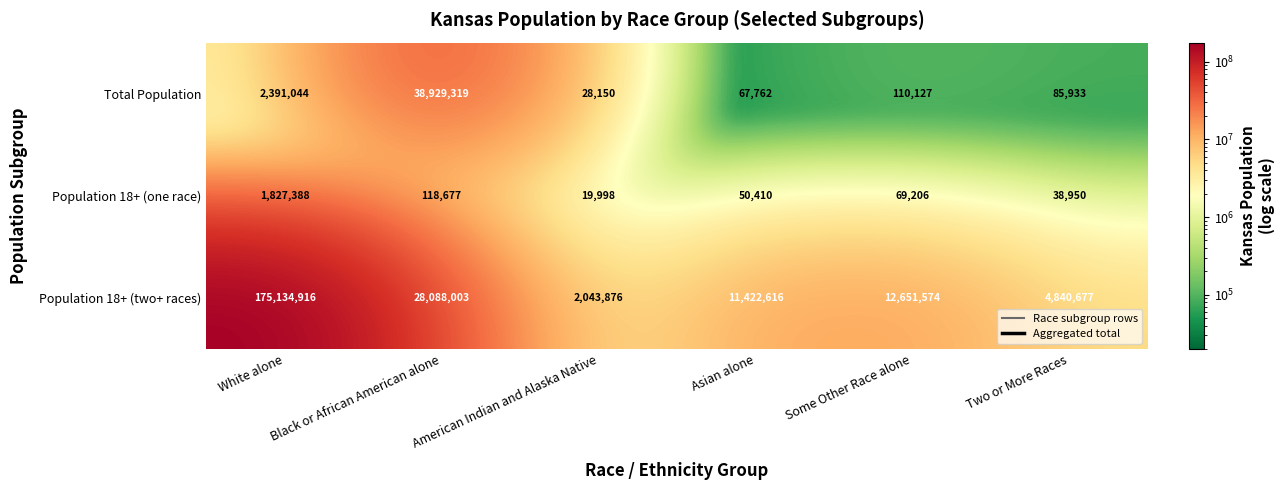

Read the Population 18+ (one race) value at White alone, to the nearest 50.

1827400